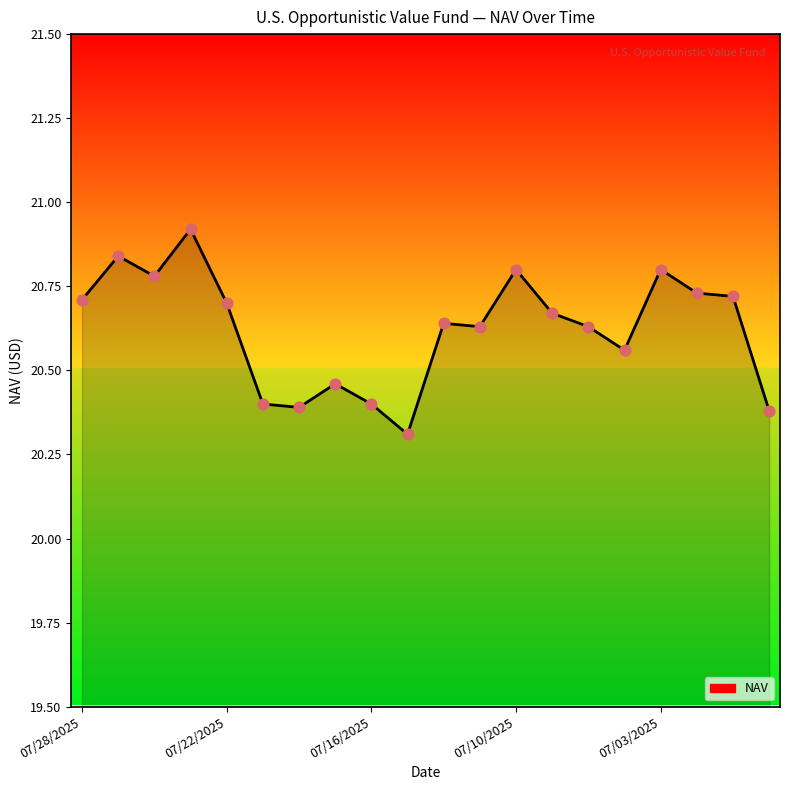

What is the smallest value displayed?

20.3